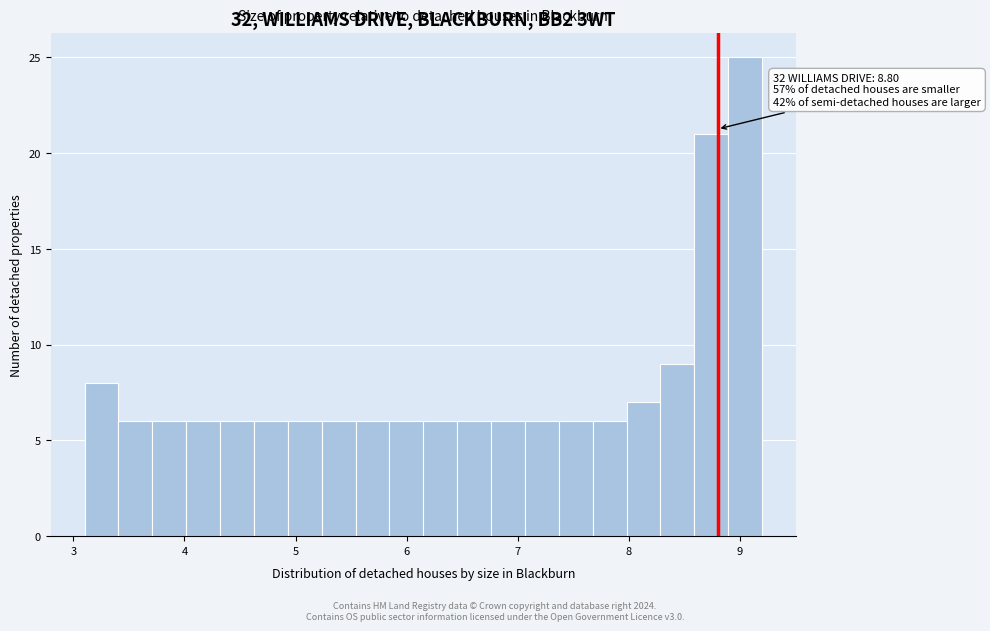

Around what value on the x-axis is the tallest bar? Give the approximate position of its centre, as read against the axis.

9.0